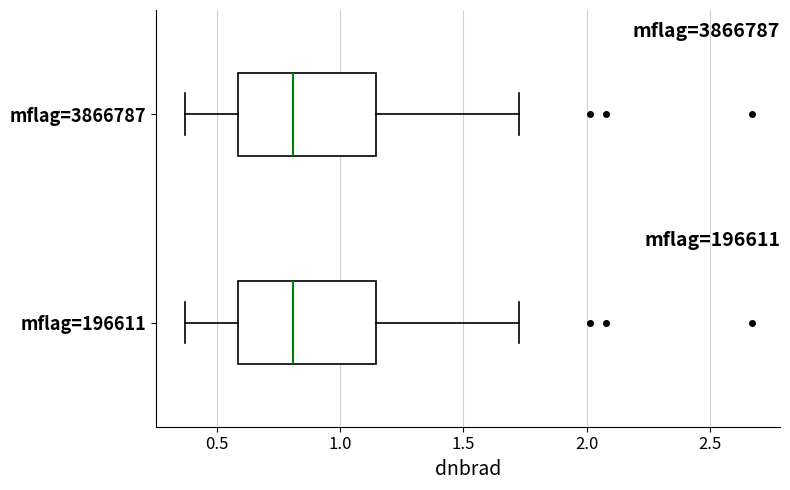

Where does the median line of the box for mflag=196611 sit on the x-axis? The values are not printed on the chart, so give them approximately, as read against the axis.

0.80